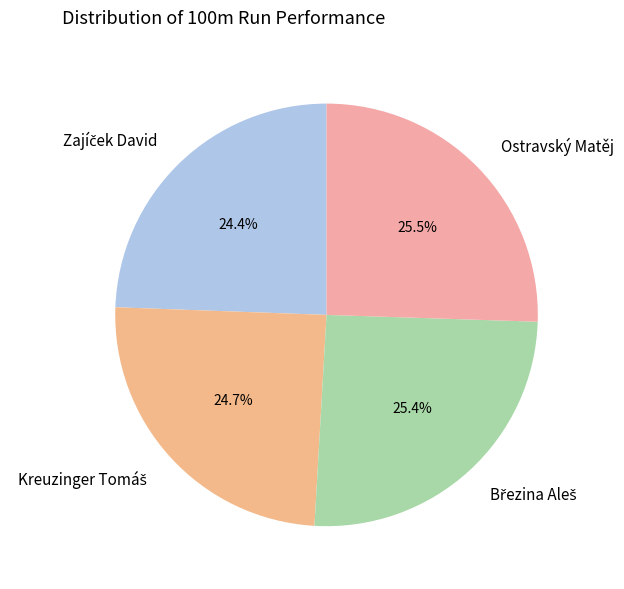

Is there any slice that represents more than half of the pie?

No